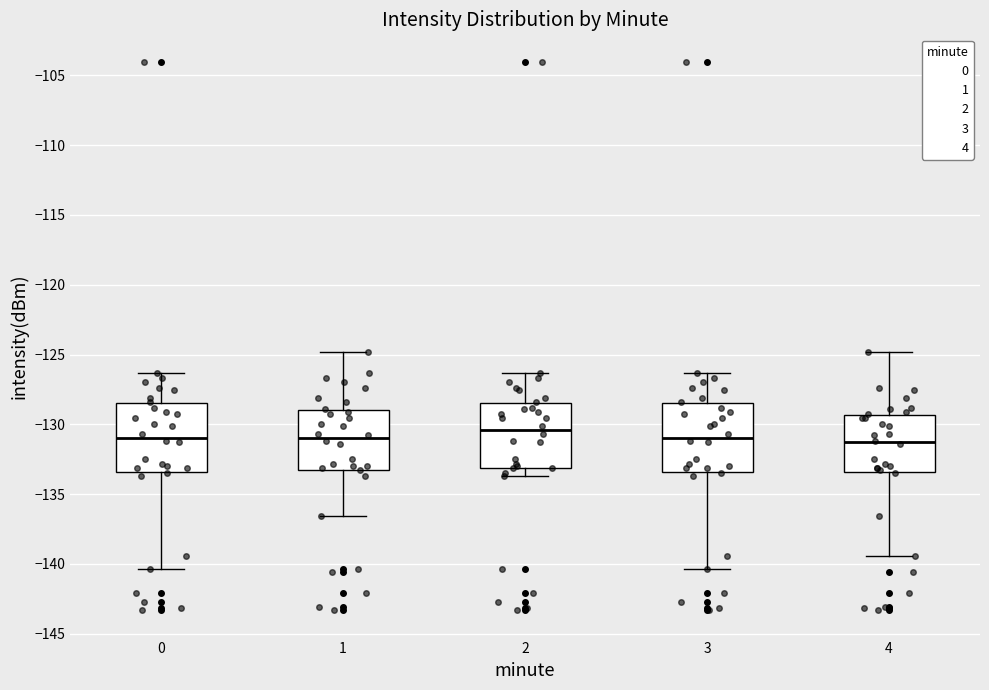

Reading left to right, read every box against the y-axis: the position of its median line, the range the box covers, and the ends of its whiskers. The values are not printed on the chart, so give them approximately, as read against the axis.

0: median -131.0, box -133.5 to -128.5, whiskers -140.5 to -126.5
1: median -131.0, box -133.5 to -129.0, whiskers -136.5 to -125.0
2: median -130.5, box -133.0 to -128.5, whiskers -133.5 to -126.5
3: median -131.0, box -133.5 to -128.5, whiskers -140.5 to -126.5
4: median -131.5, box -133.5 to -129.5, whiskers -139.5 to -125.0